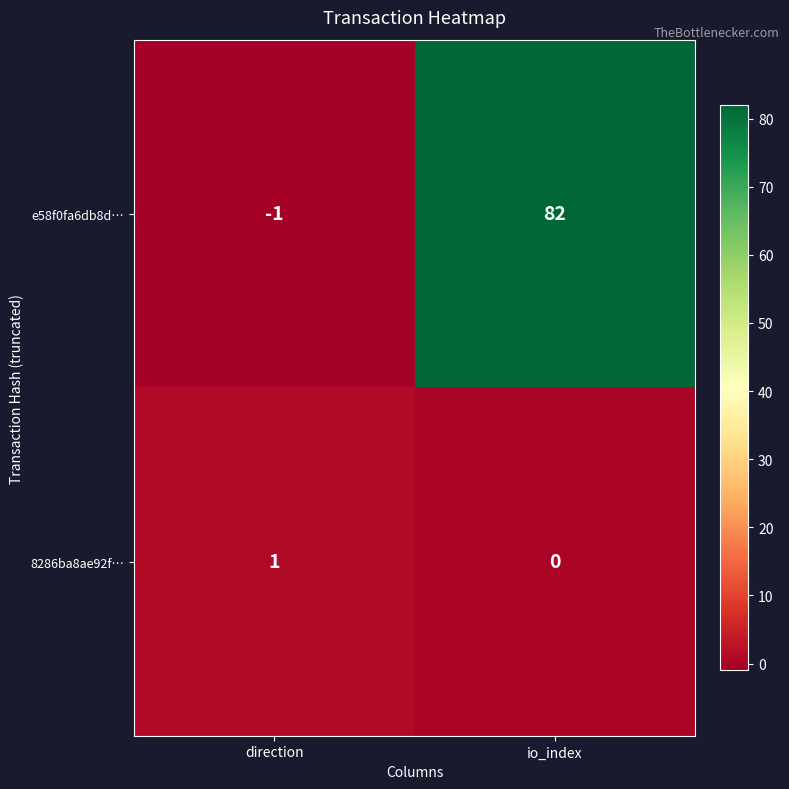

At which label is 8286ba8ae92f… closest to 0?

io_index